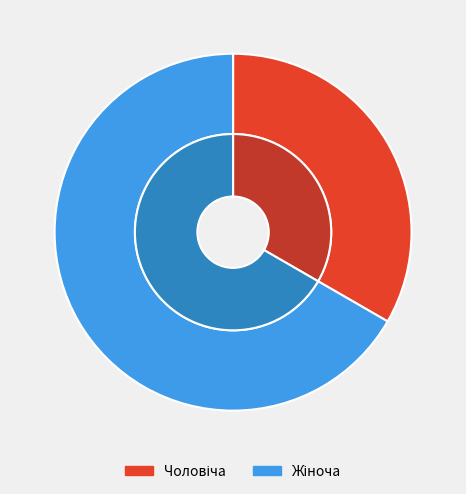

To the nearest percent, what portion does Чоловіча represent?

33%